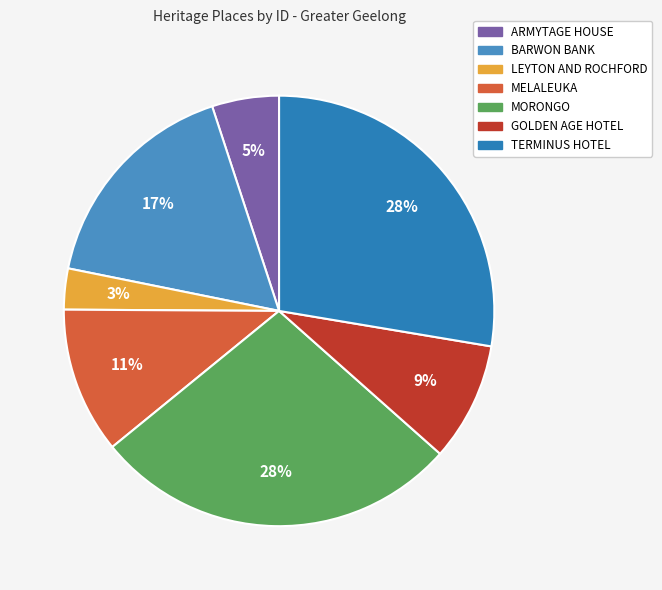

Which category has the biggest portion of the pie?

TERMINUS HOTEL